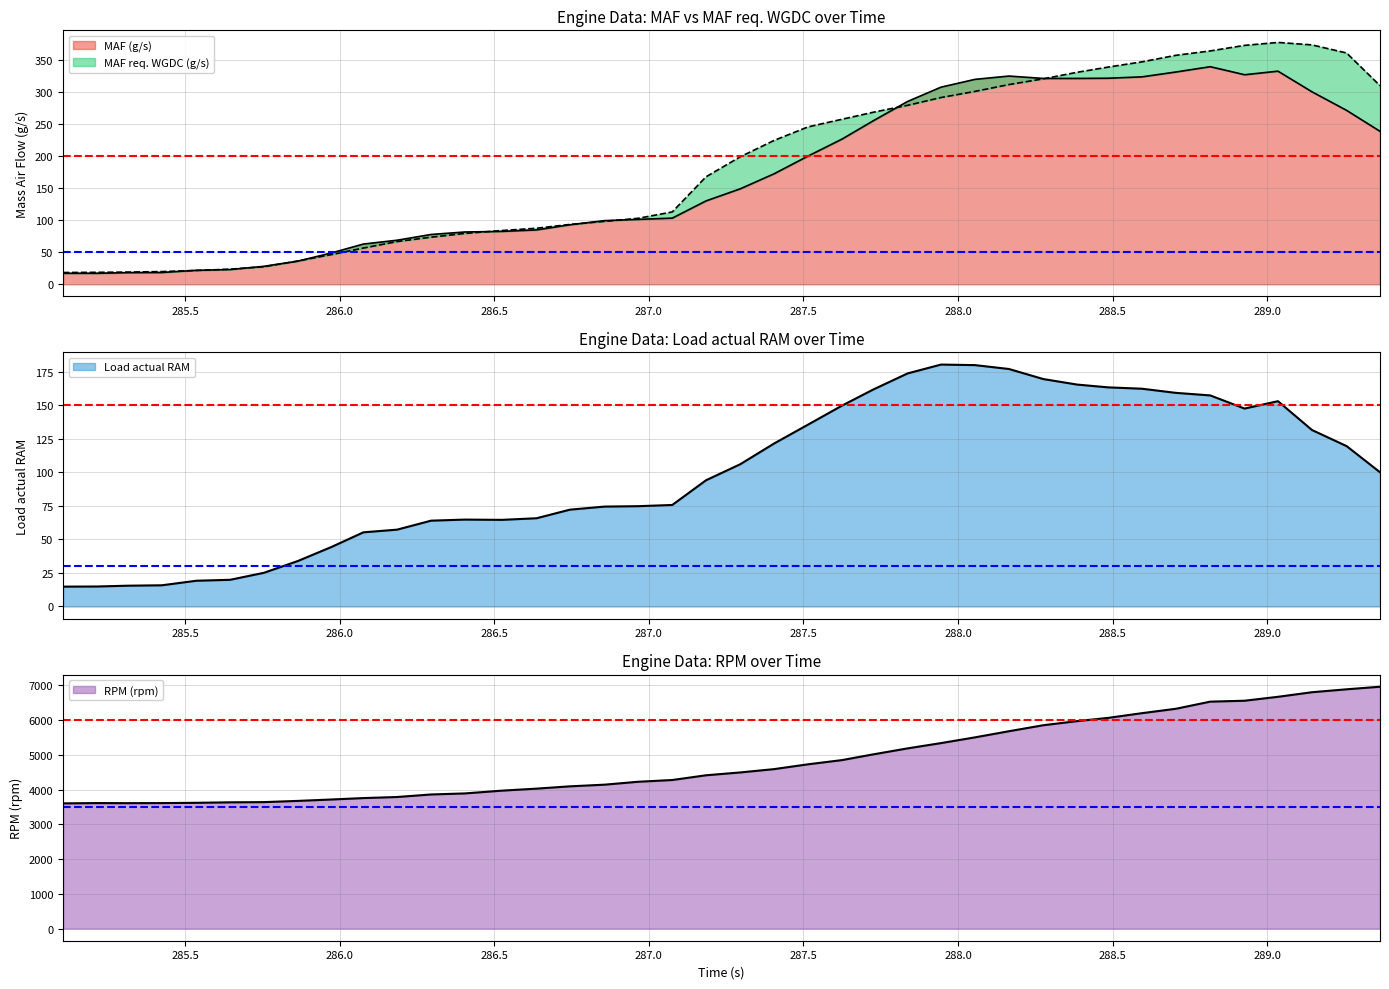

What is the average value of the Load actual RAM series?

99.6